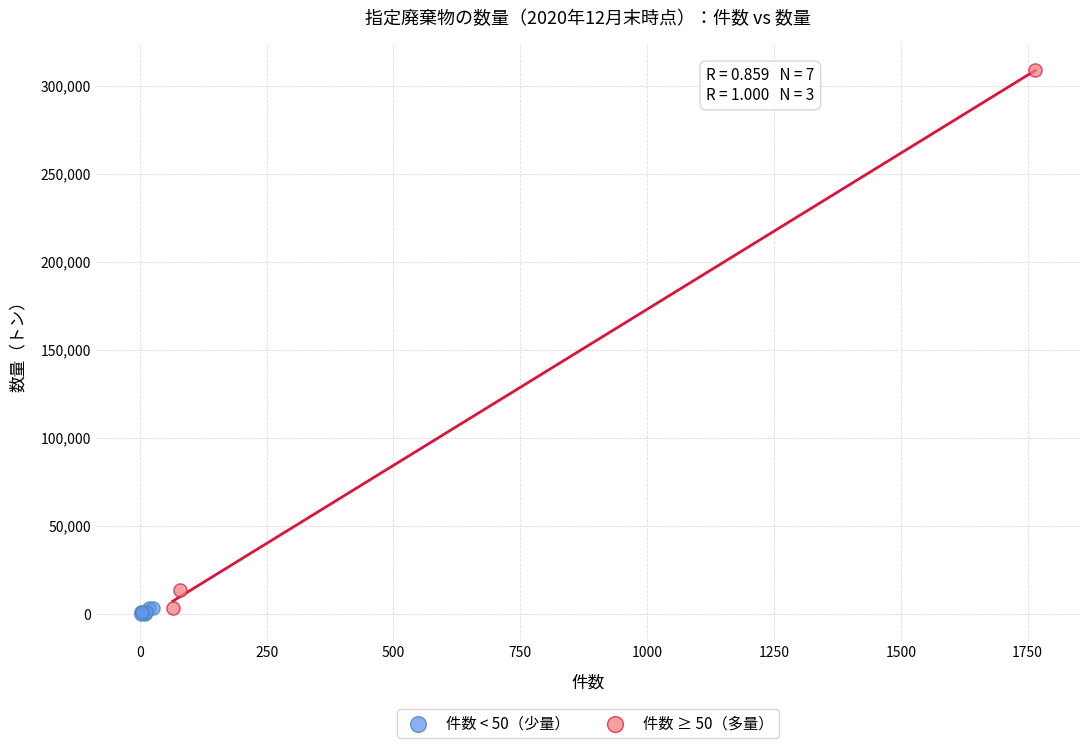

Which series reaches the maximum Y coordinate?

件数 ≥ 50（多量）